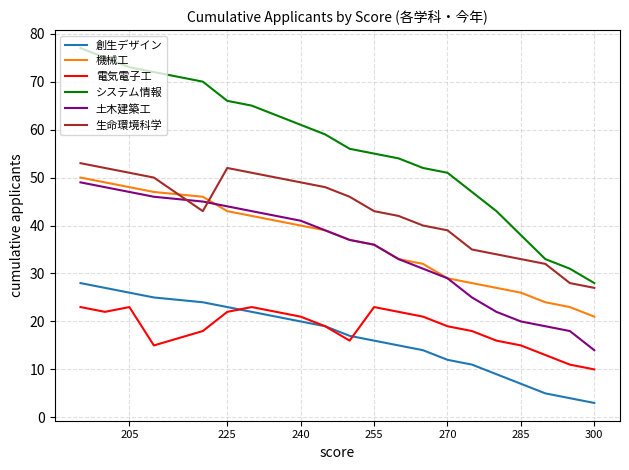

At which label does 土木建築工 reach its minimum?

300